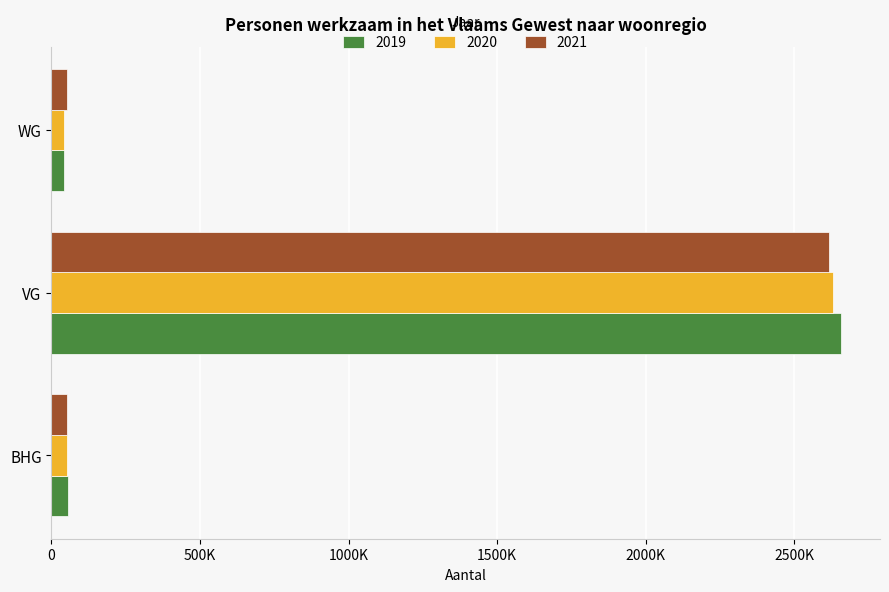

What are all the series names shown in the legend?

2019, 2020, 2021